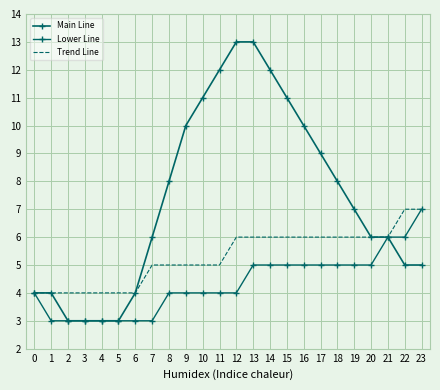

What is the difference between the Main Line values at 16 and 23?

5